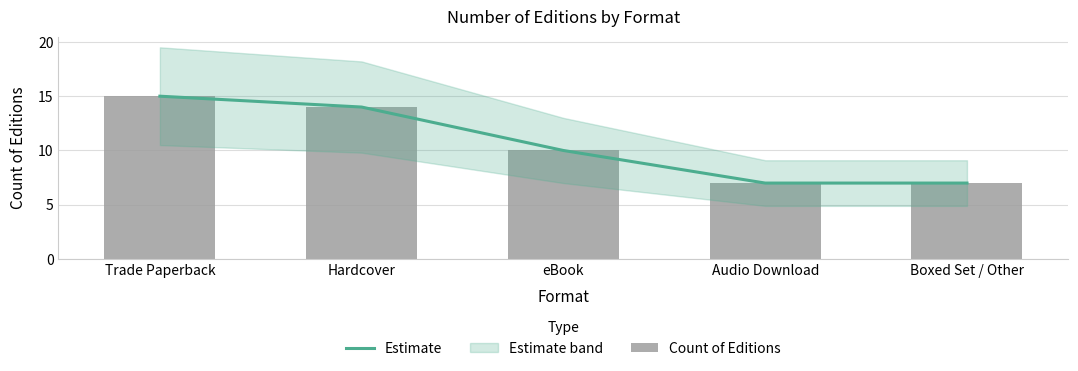

Is it true that Count of Editions equals 7 at Boxed Set / Other?

True